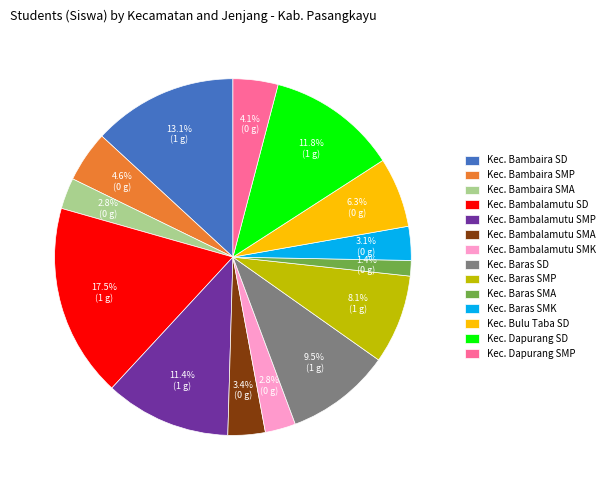

Count the number of slices in the pie.

14